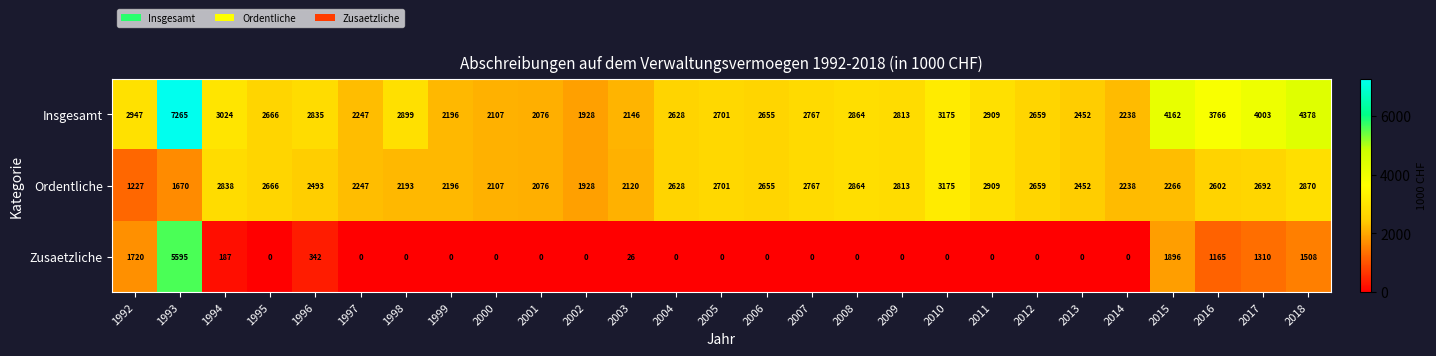

Which series has the widest spread of values?

Zusaetzliche